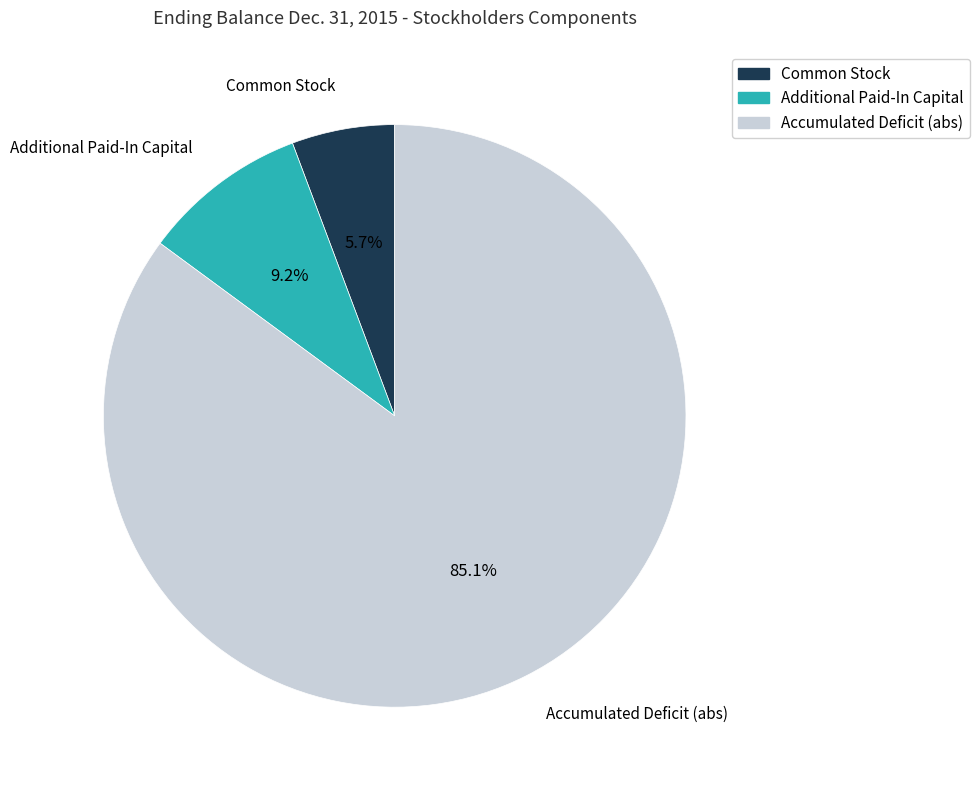

Is there any slice that represents more than half of the pie?

Yes